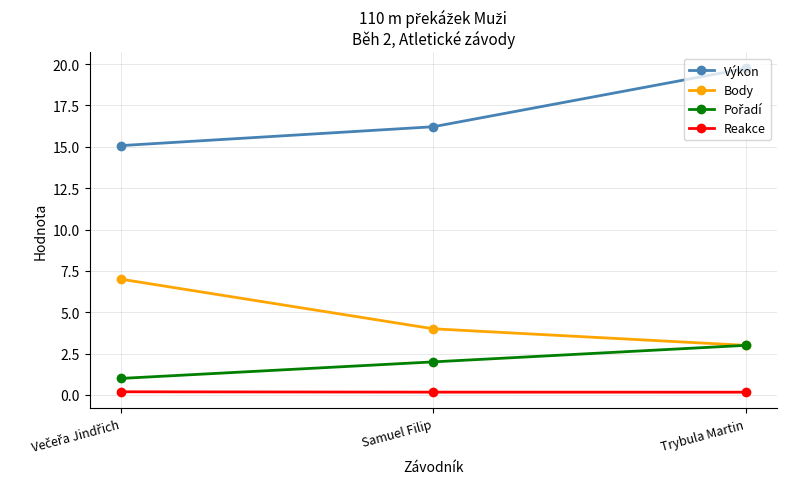

True or false: Body has a value of 1.2 at Samuel Filip.

False